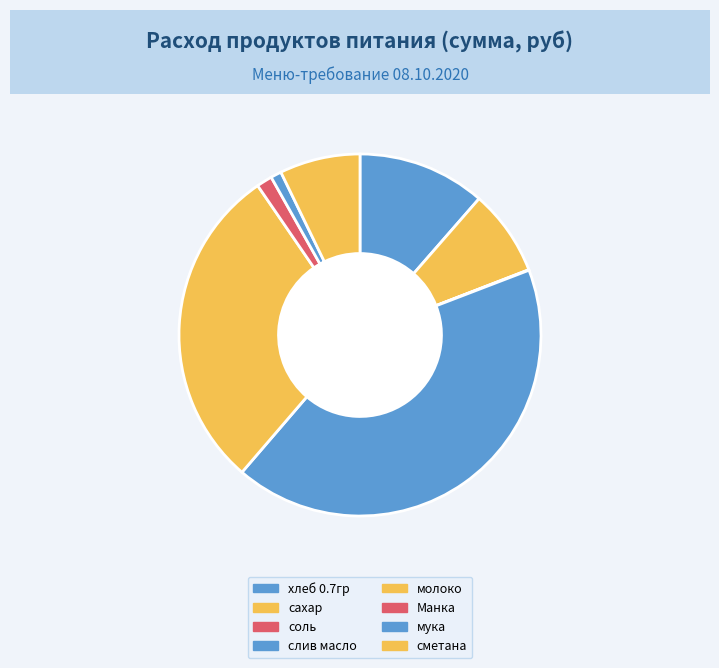

Does any single category account for the majority?

No